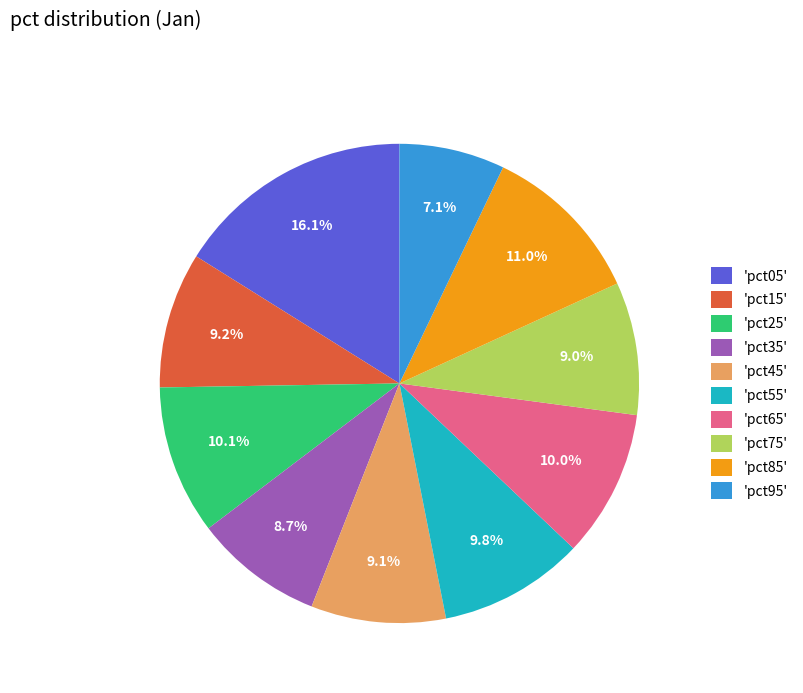

Combined, do 'pct45' and 'pct95' account for over 50%?

No